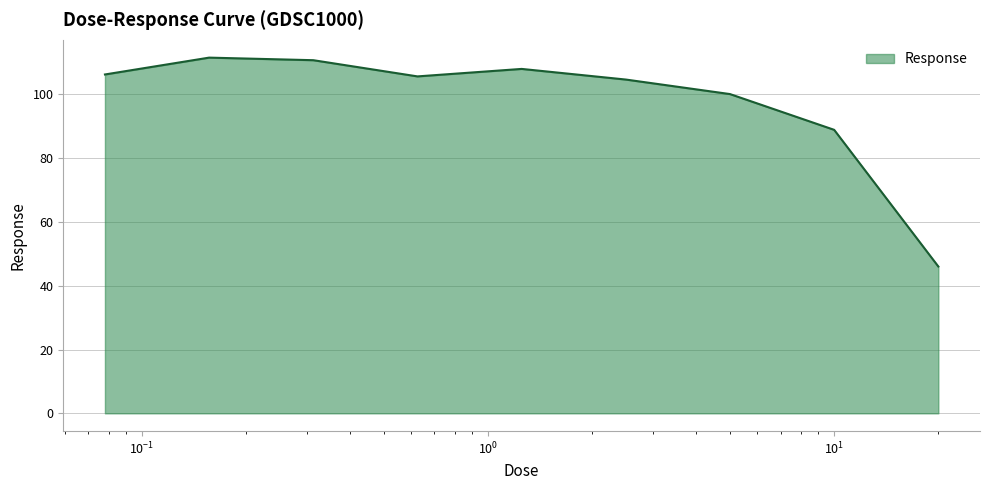

What is the maximum value shown in the chart?

111.4